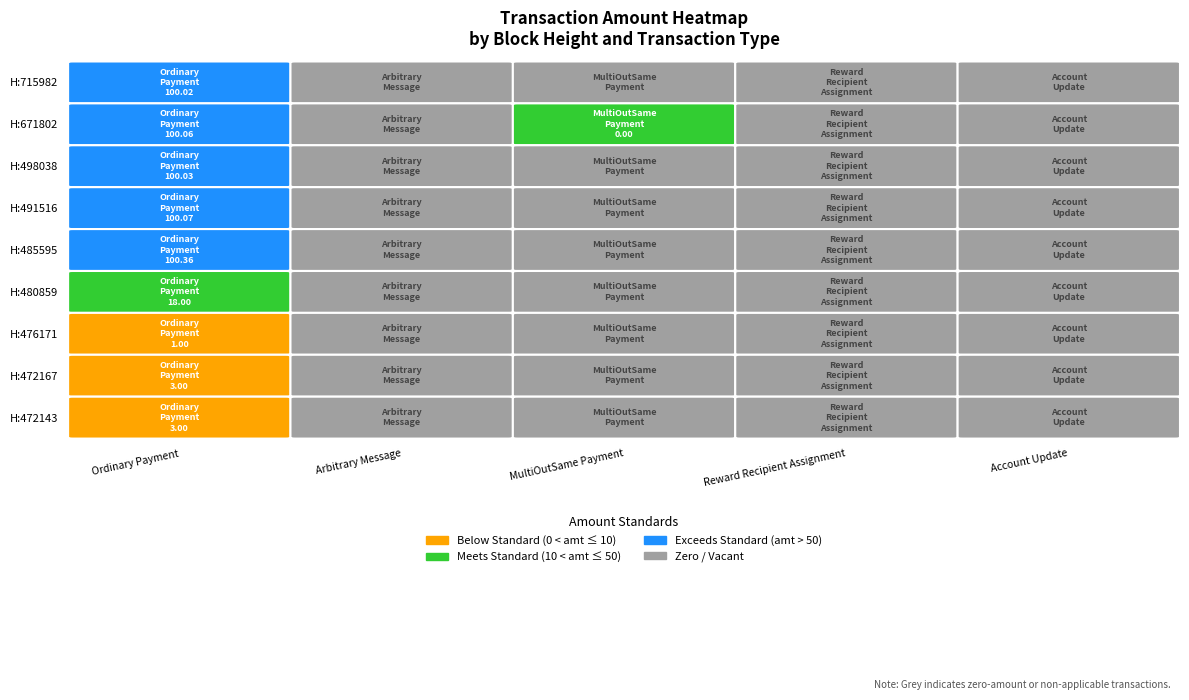

Reading left to right, list all the values displayed in this chart.

Ordinary Payment: 0=100.0	1=100.1	2=100.0	3=100.1	4=100.4	5=18.0	6=1.0	7=3.0	8=3.0
Arbitrary Message: 0=0.0	1=0.0	2=0.0	3=0.0	4=0.0	5=0.0	6=0.0	7=0.0	8=0.0
MultiOutSame Payment: 0=0.0	1=0.0	2=0.0	3=0.0	4=0.0	5=0.0	6=0.0	7=0.0	8=0.0
Reward Recipient Assignment: 0=0.0	1=0.0	2=0.0	3=0.0	4=0.0	5=0.0	6=0.0	7=0.0	8=0.0
Account Update: 0=0.0	1=0.0	2=0.0	3=0.0	4=0.0	5=0.0	6=0.0	7=0.0	8=0.0